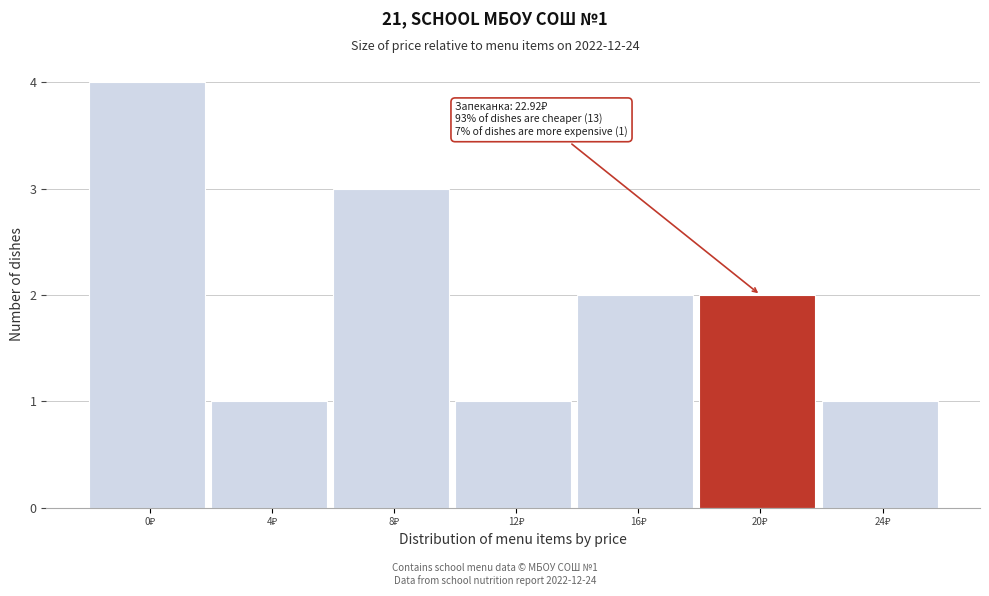

Reading right to left, list all the values displayed in this chart.

1	2	2	1	3	1	4